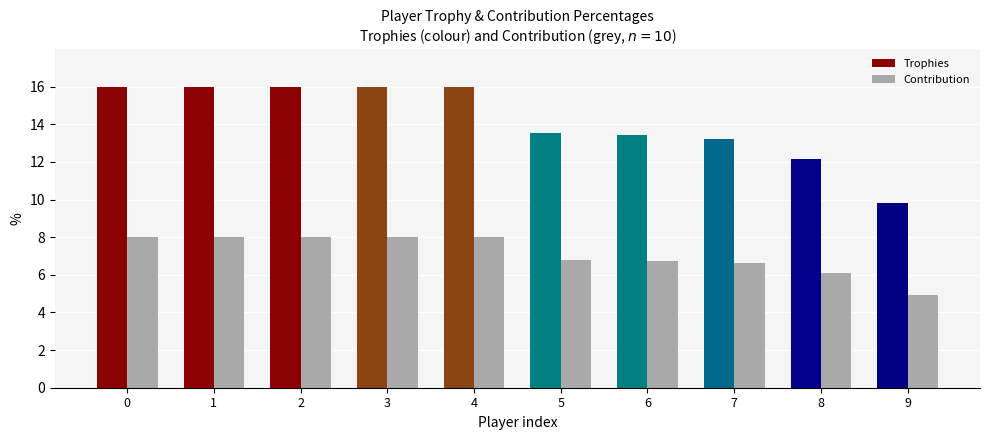

What is the average value of the Contribution series?

7.1